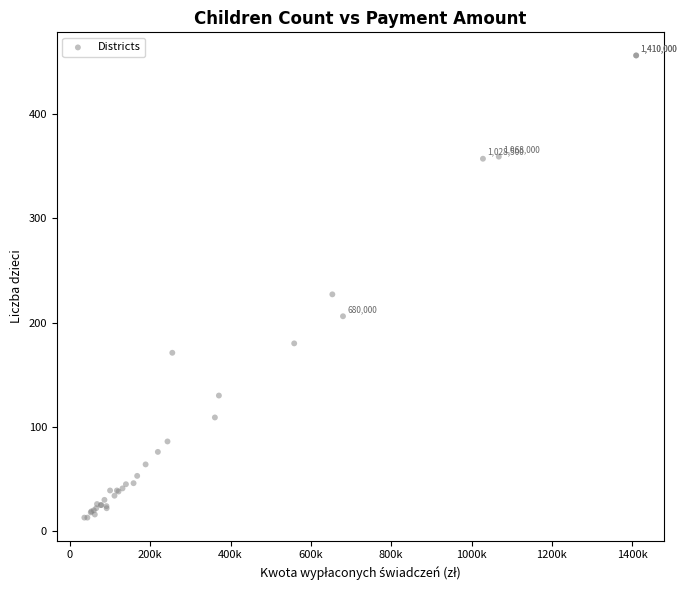

What Y value in the scatter plot is closest to 234?

227